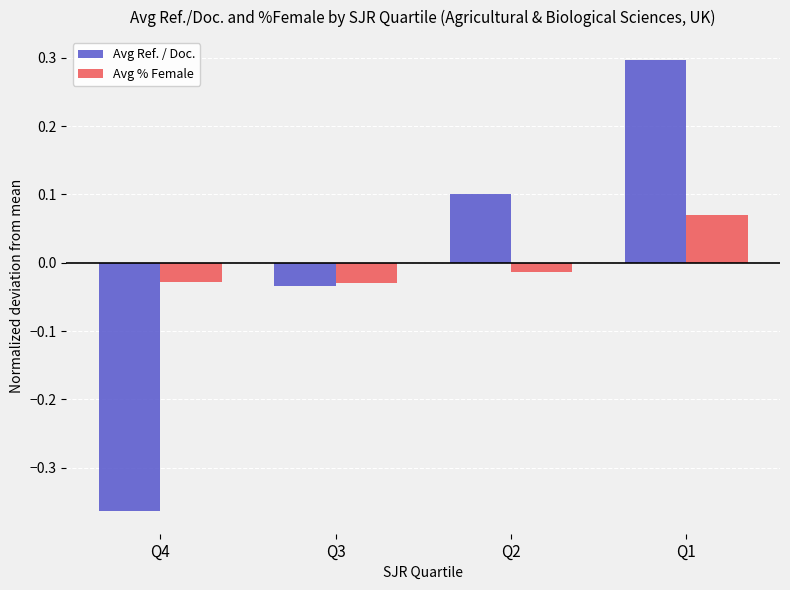

Which label corresponds to the largest value in the chart?

Q1